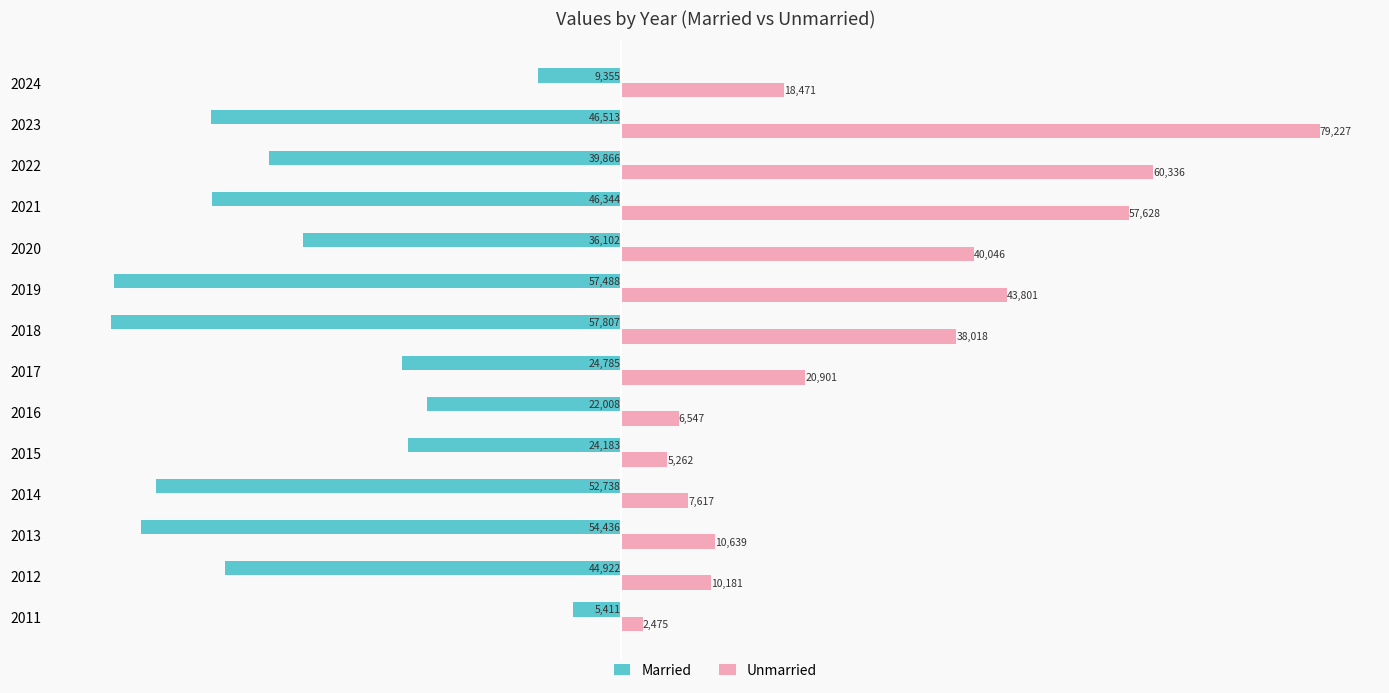

List the series in order of their overall mean, lowest first.

Married, Unmarried